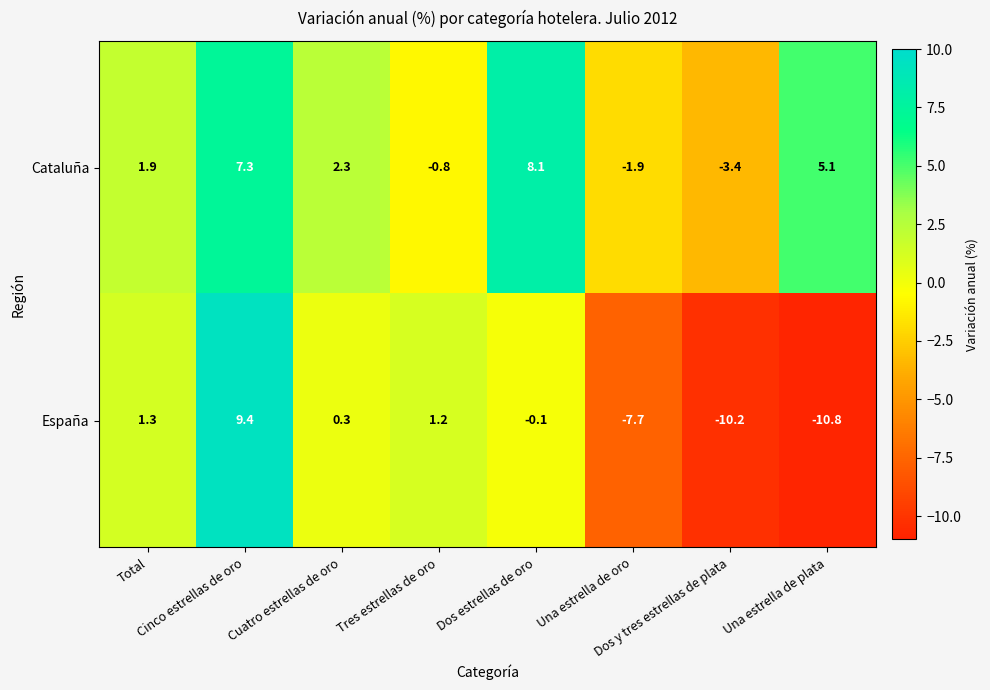

What is the difference between the highest and lowest values at Total?

0.6